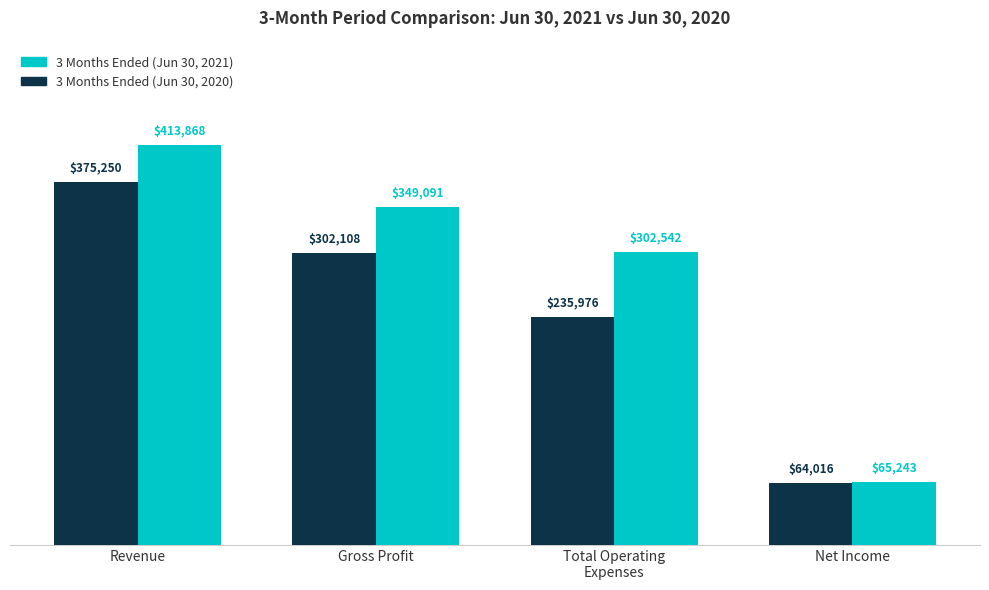

What is the maximum value for 3 Months Ended (Jun 30, 2020)?

375250